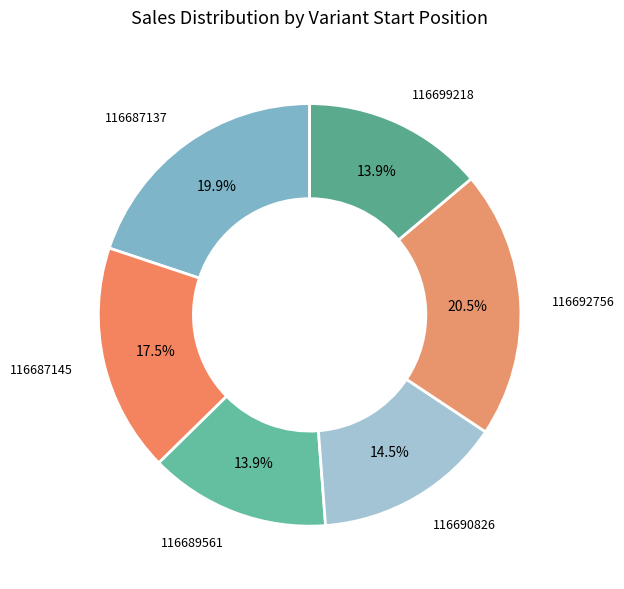

How many segments does this pie chart have?

6